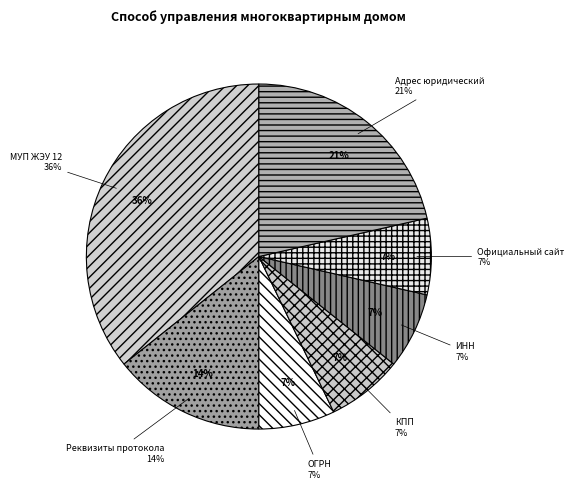

How many slices are in this pie chart?

7